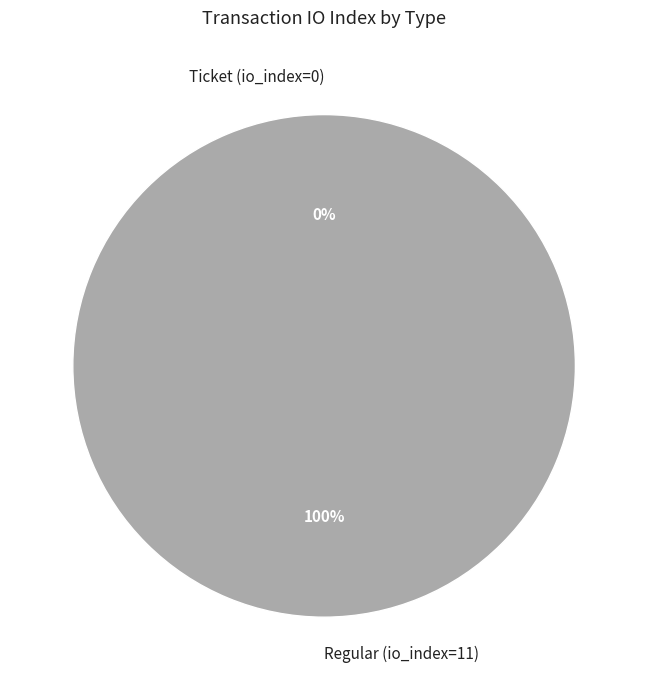

Combined, what portion of the pie is Regular (io_index=11) and Ticket (io_index=0)?

100.0%